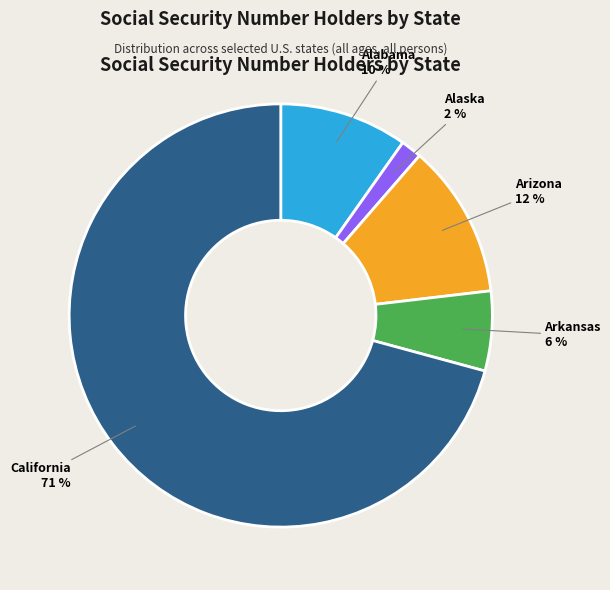

Rank the categories by value from highest to lowest.

California, Arizona, Alabama, Arkansas, Alaska